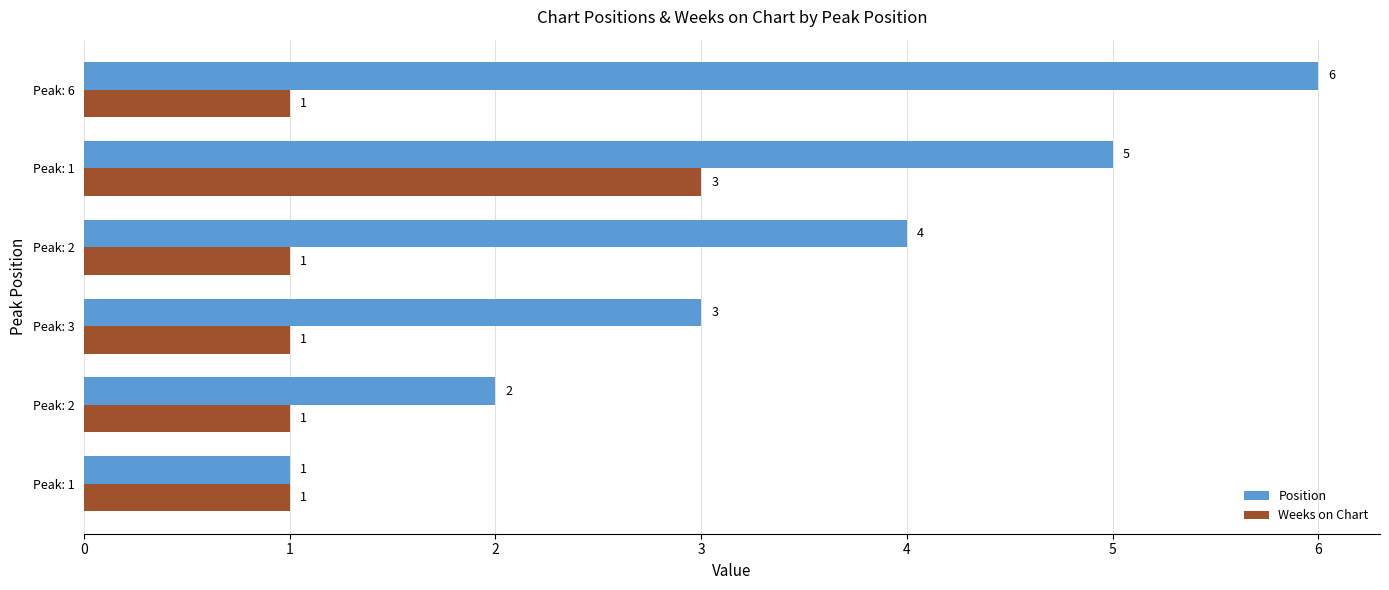

Count the number of data series in this chart.

2